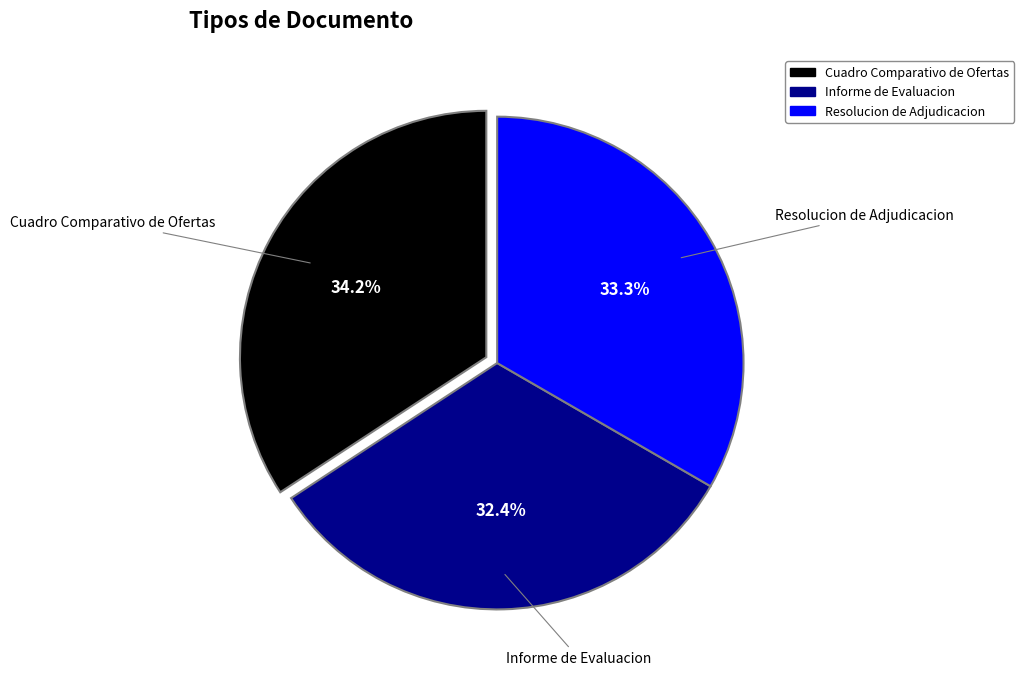

The Cuadro Comparativo de Ofertas slice represents 42% of the pie. True or false?

False